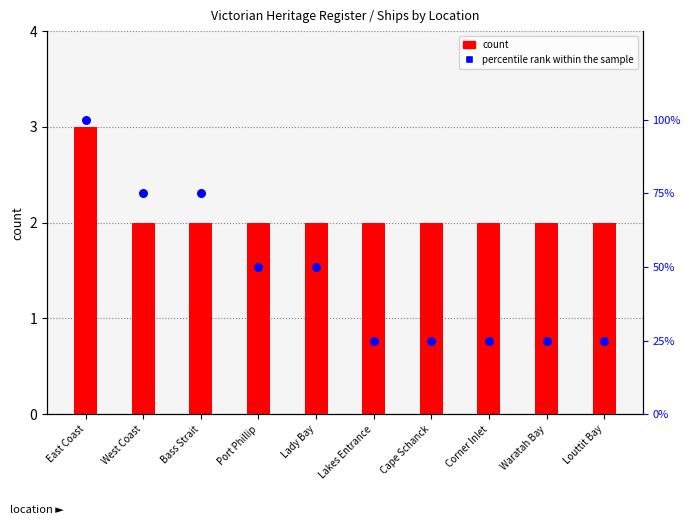

Which series has the widest spread of Y values?

percentile rank within the sample